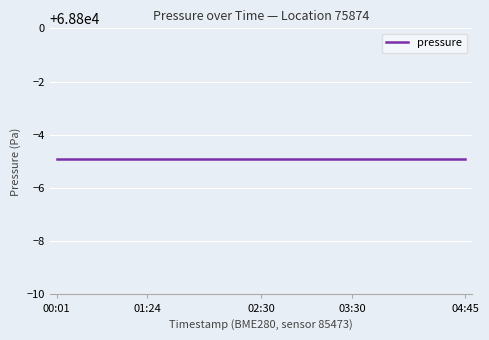

Which series has the largest total across all categories?

pressure